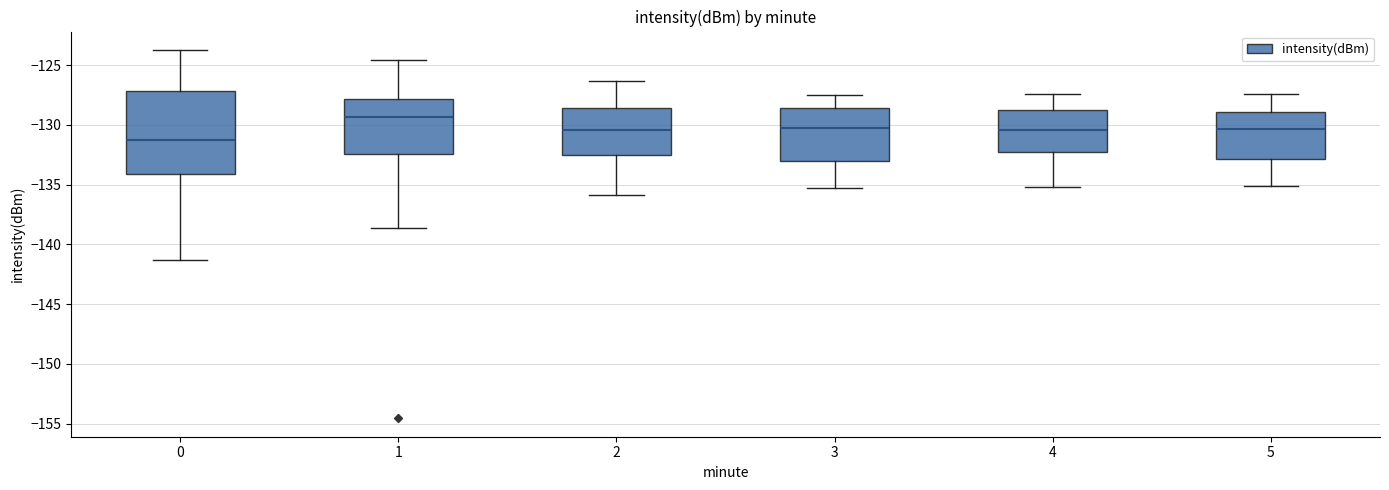

Reading left to right, read every box against the y-axis: the position of its median line, the range the box covers, and the ends of its whiskers. The values are not printed on the chart, so give them approximately, as read against the axis.

0: median -131.5, box -134.0 to -127.0, whiskers -141.5 to -123.5
1: median -129.5, box -132.5 to -128.0, whiskers -138.5 to -124.5
2: median -130.5, box -132.5 to -128.5, whiskers -136.0 to -126.5
3: median -130.0, box -133.0 to -128.5, whiskers -135.5 to -127.5
4: median -130.5, box -132.0 to -128.5, whiskers -135.0 to -127.5
5: median -130.5, box -133.0 to -129.0, whiskers -135.0 to -127.5